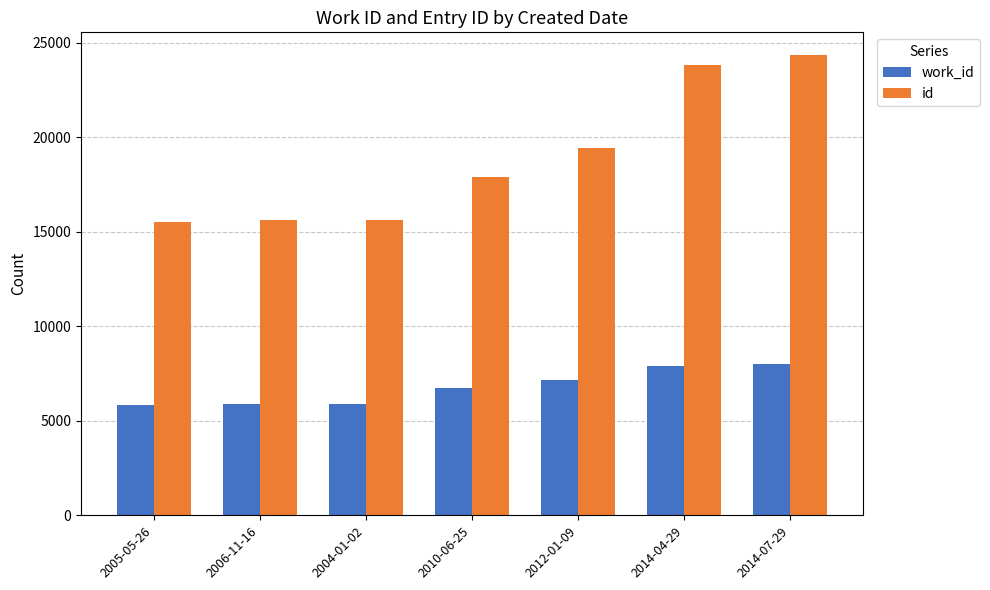

How many distinct data groups are displayed?

2